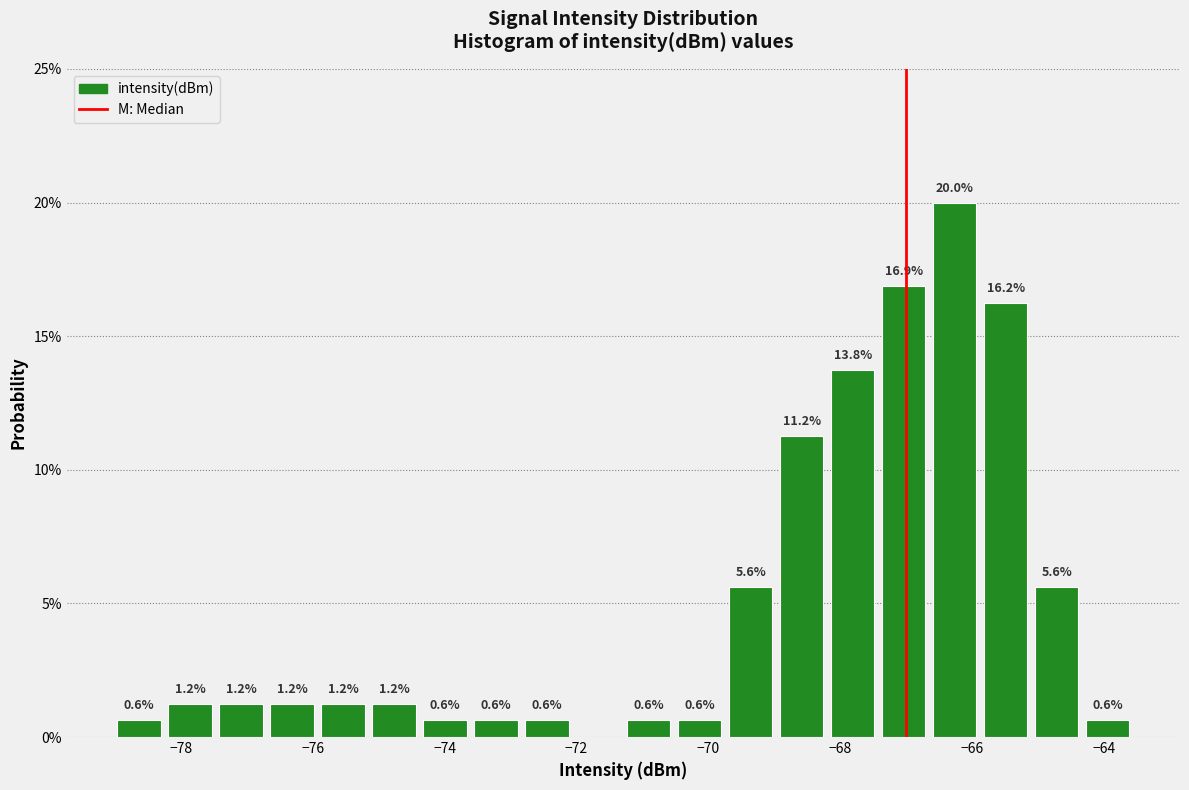

Around what value on the x-axis is the tallest bar? Give the approximate position of its centre, as read against the axis.

-66.2